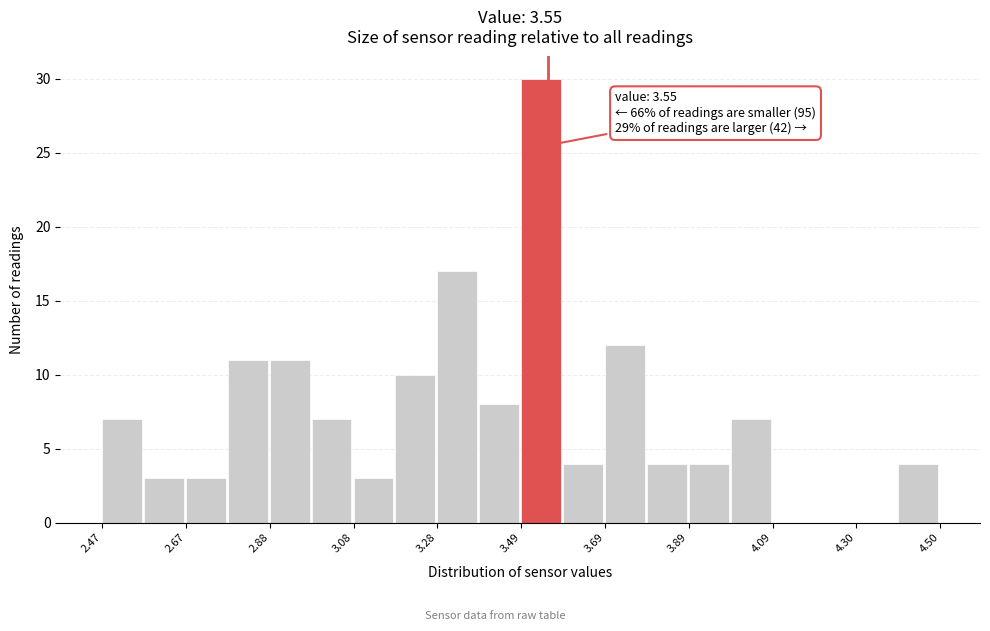

Around what value on the x-axis is the tallest bar? Give the approximate position of its centre, as read against the axis.

3.55